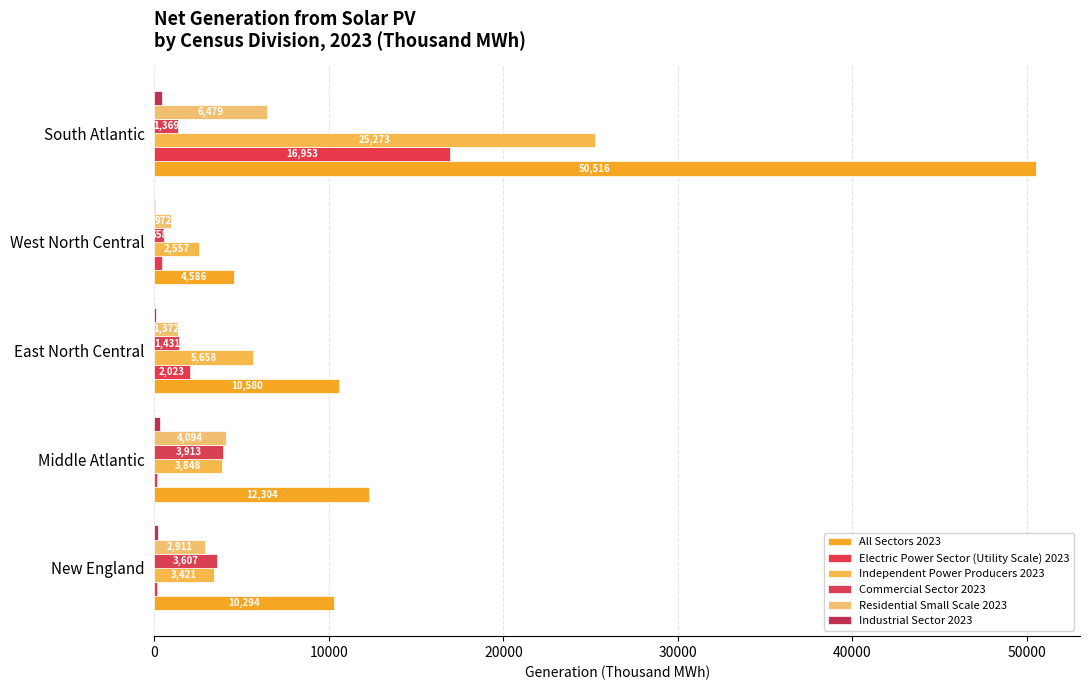

At which category does the chart reach its peak across all series?

South Atlantic